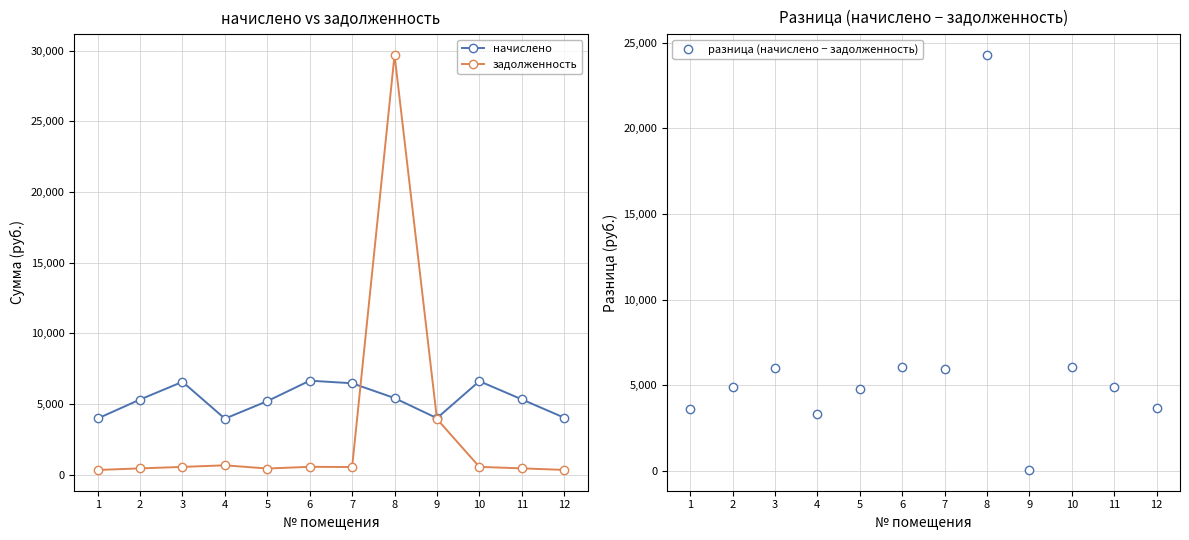

Which series has the largest total across all categories?

разница (начислено − задолженность)